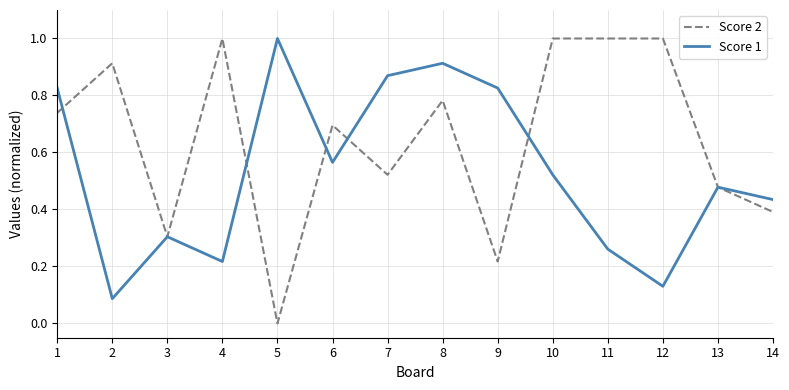

What is the greatest value displayed?

1.0